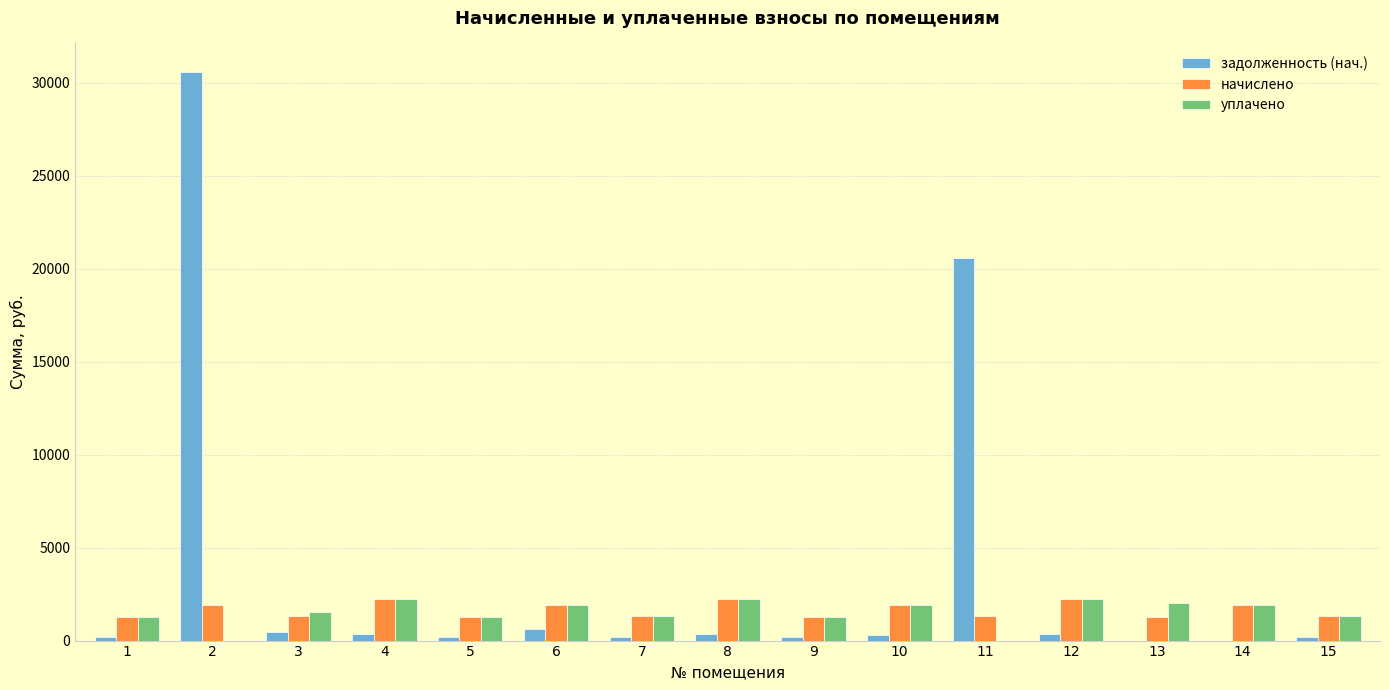

What is the sum of all уплачено values?

22420.8